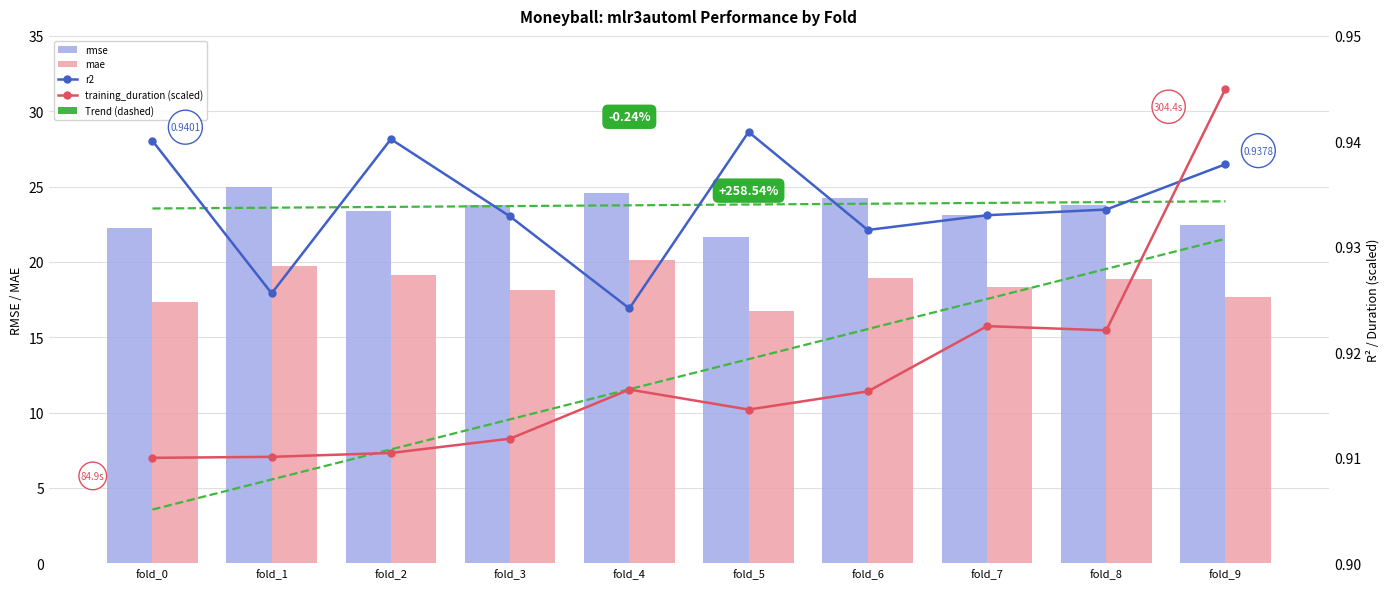

The r2 series shows 0.9 at fold_3. True or false?

True